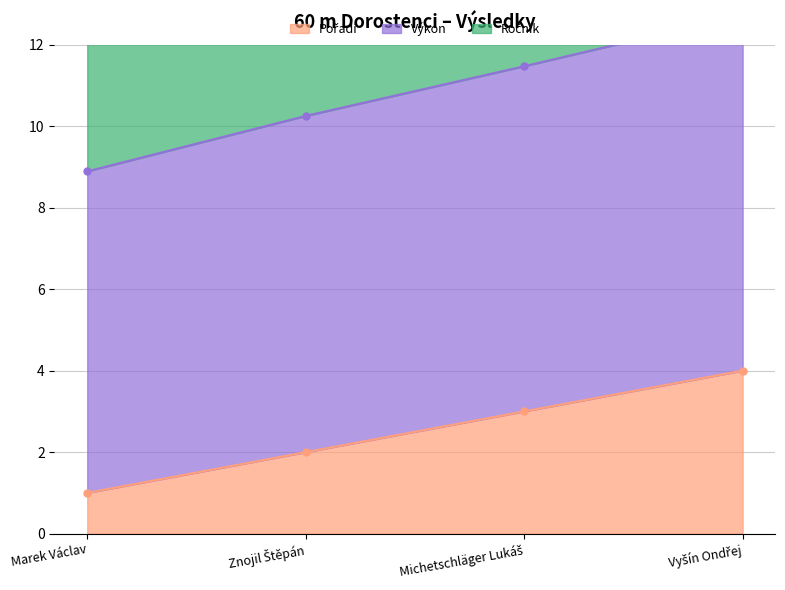

Which category has the lowest value across all series?

Marek Václav